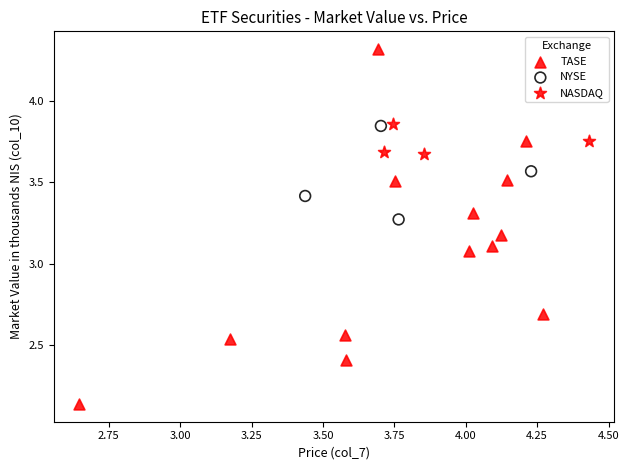

Which series has the largest Y range (max minus min)?

TASE